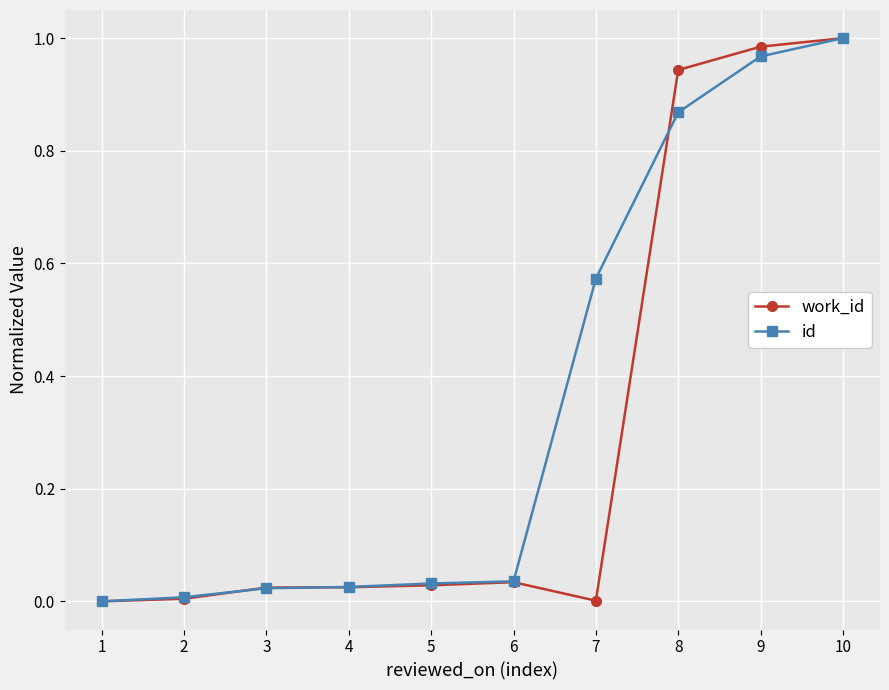

At which category is the sum across all series the highest?

10